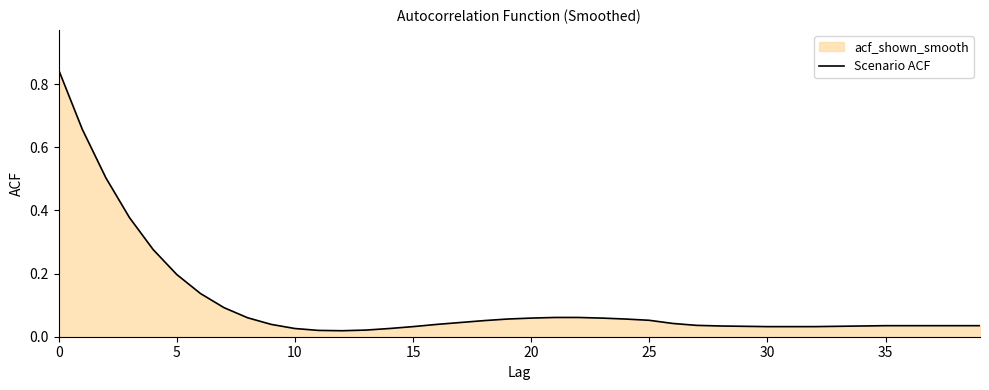

Is it true that the value at 28 is 0.0?

True